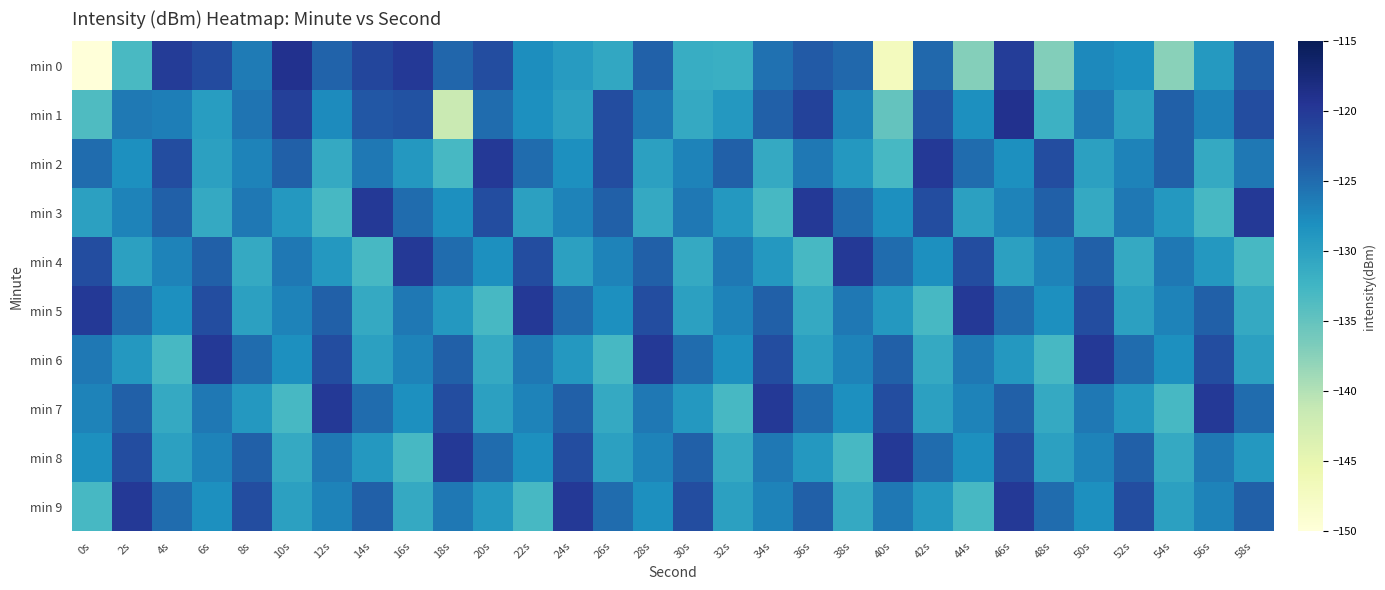

What is the smallest value displayed?

-220.3